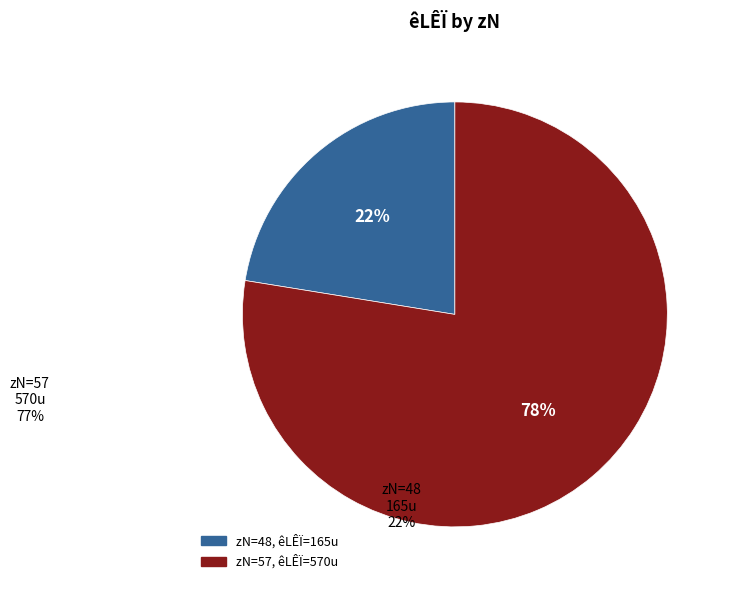

To the nearest percent, what percentage of the pie is zN=48, êLÊÏ=165u?

22%